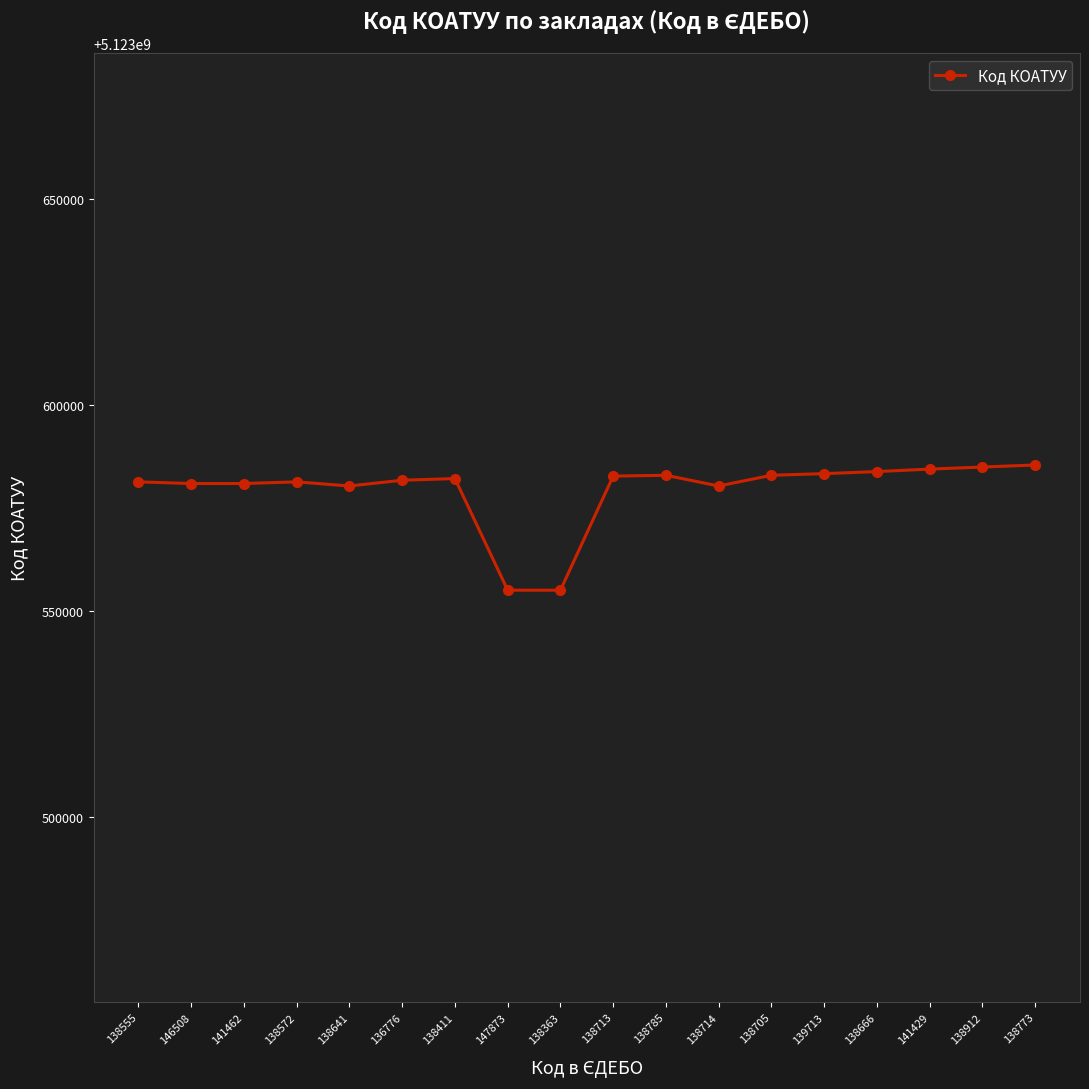

What is the change in value from 138912 to 138773?

+500